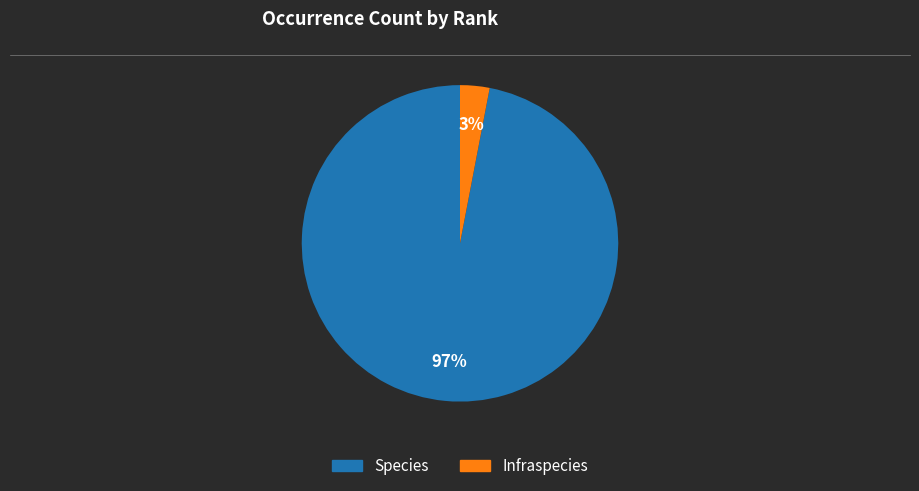

Does Infraspecies account for over 50% of the chart?

No